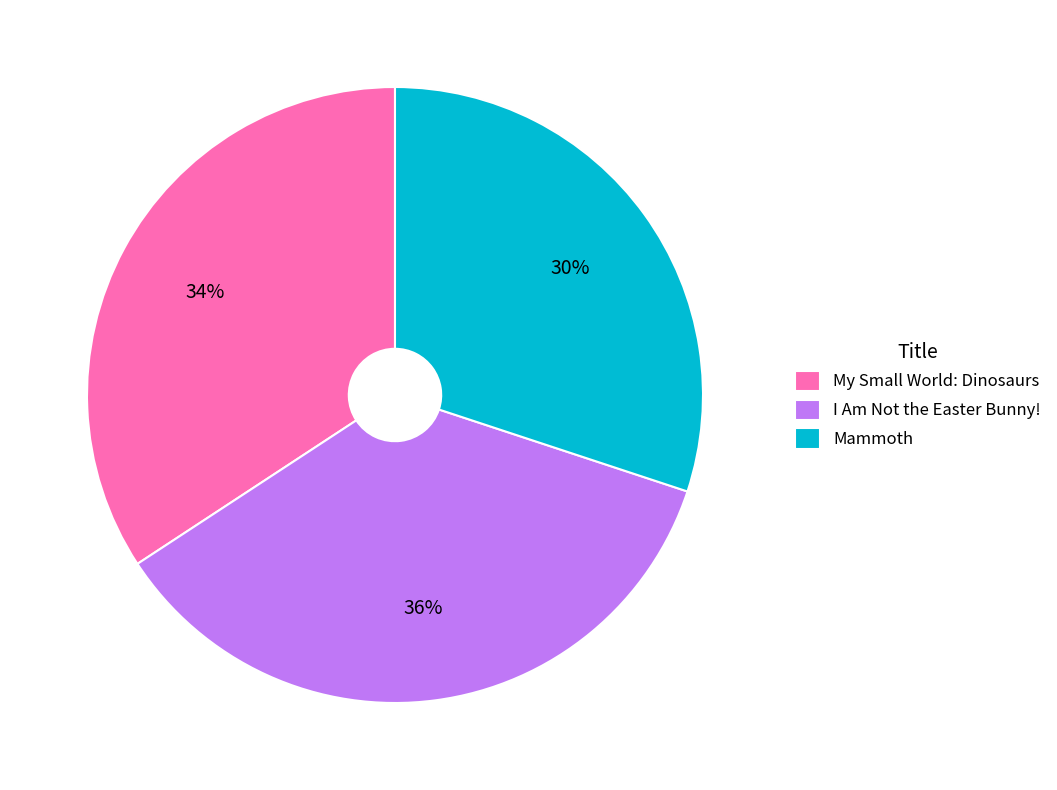

Is Mammoth the majority of the pie?

No